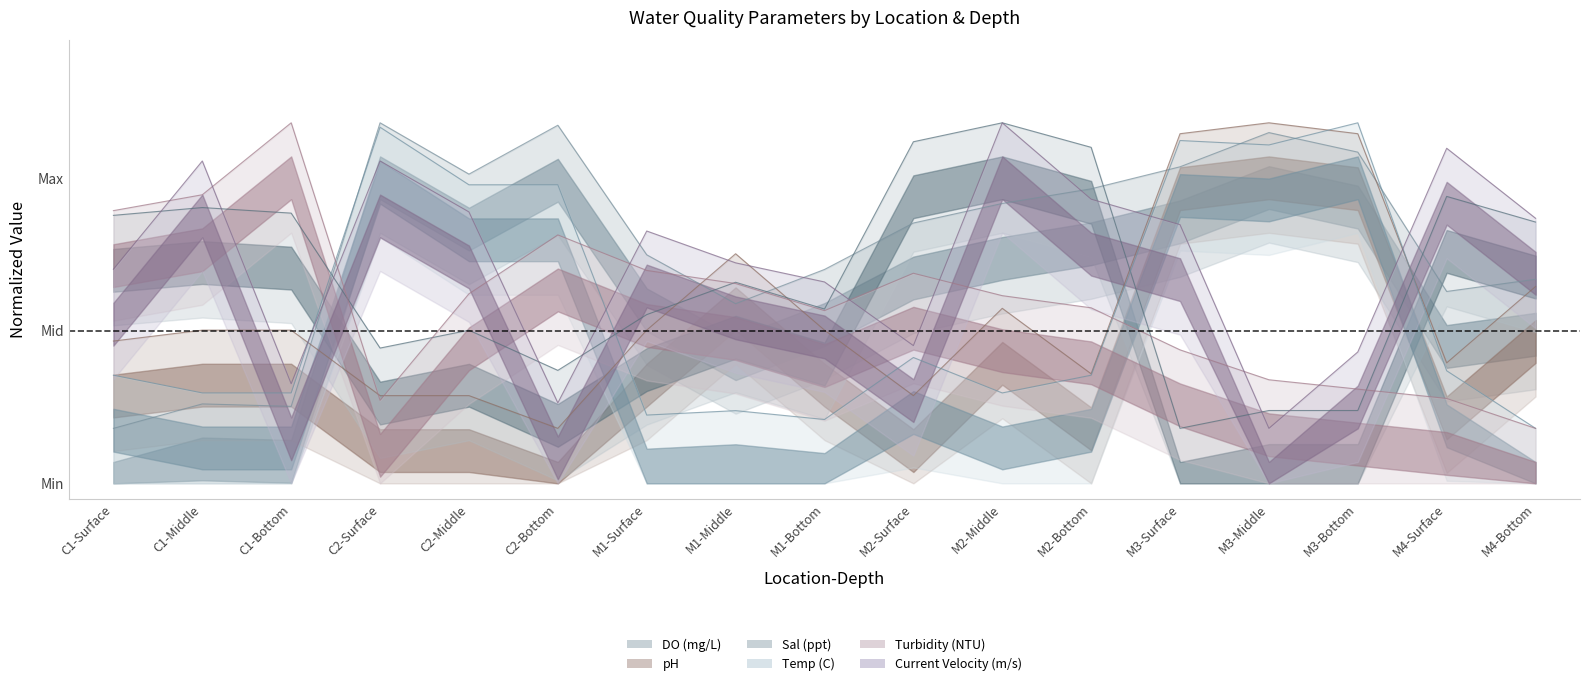

The Sal (ppt) series shows 0.2 at M3-Middle. True or false?

True